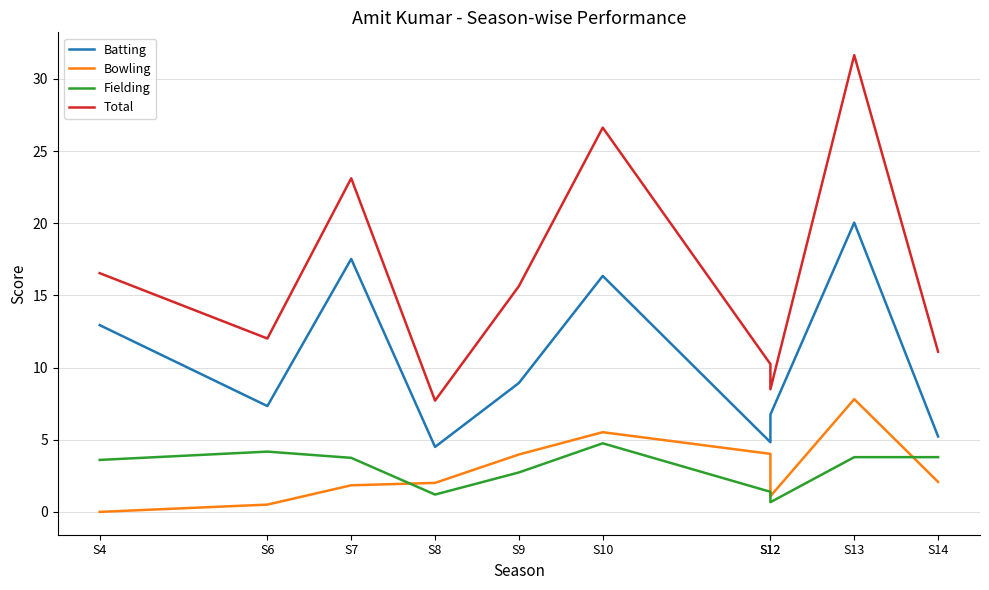

Between S10 and S4, which is larger?

S10